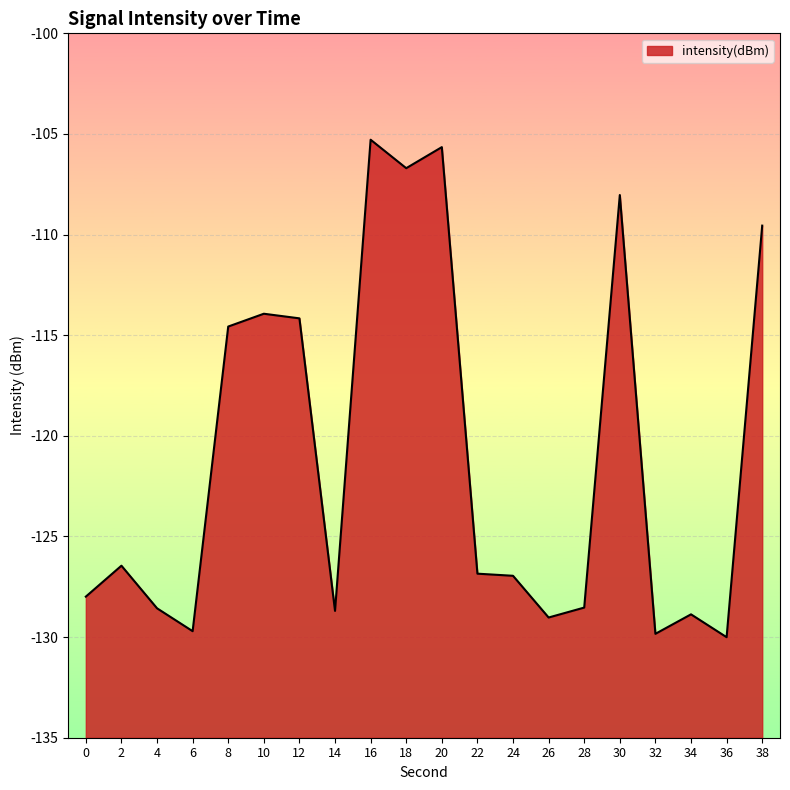

What is the change in value from 26 to 34?

+0.2